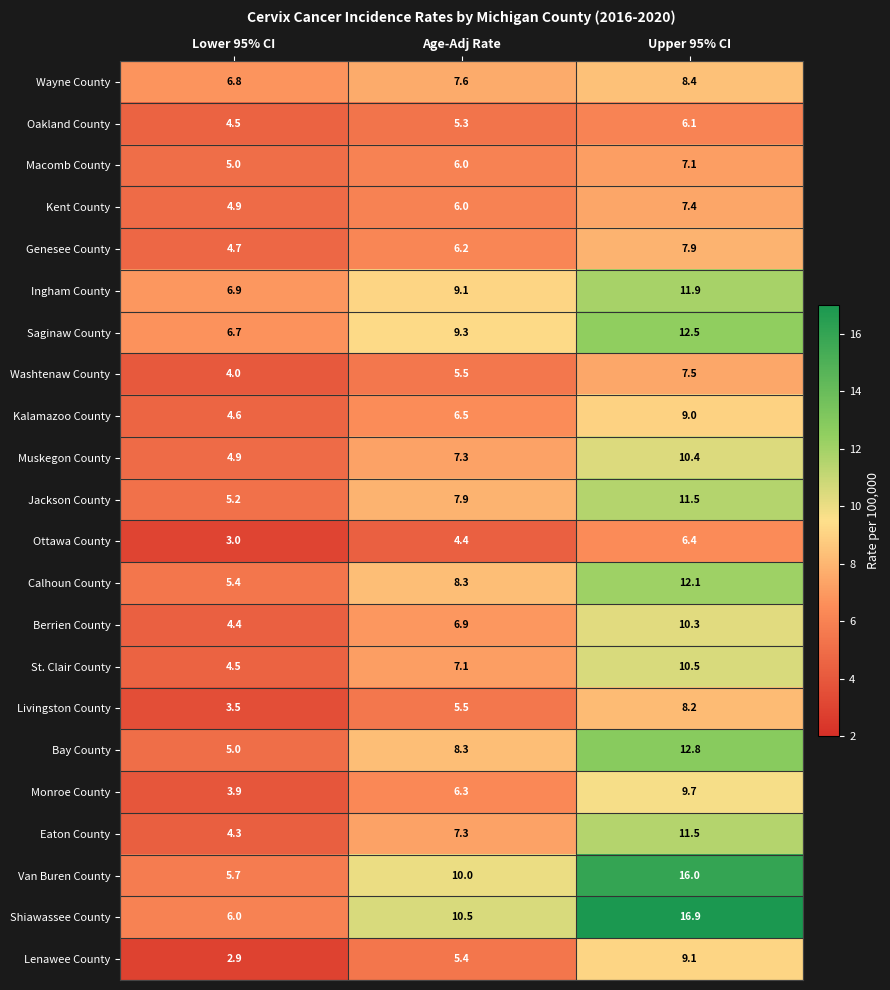

Is it true that Muskegon County equals 4.9 at Lower 95% CI?

True